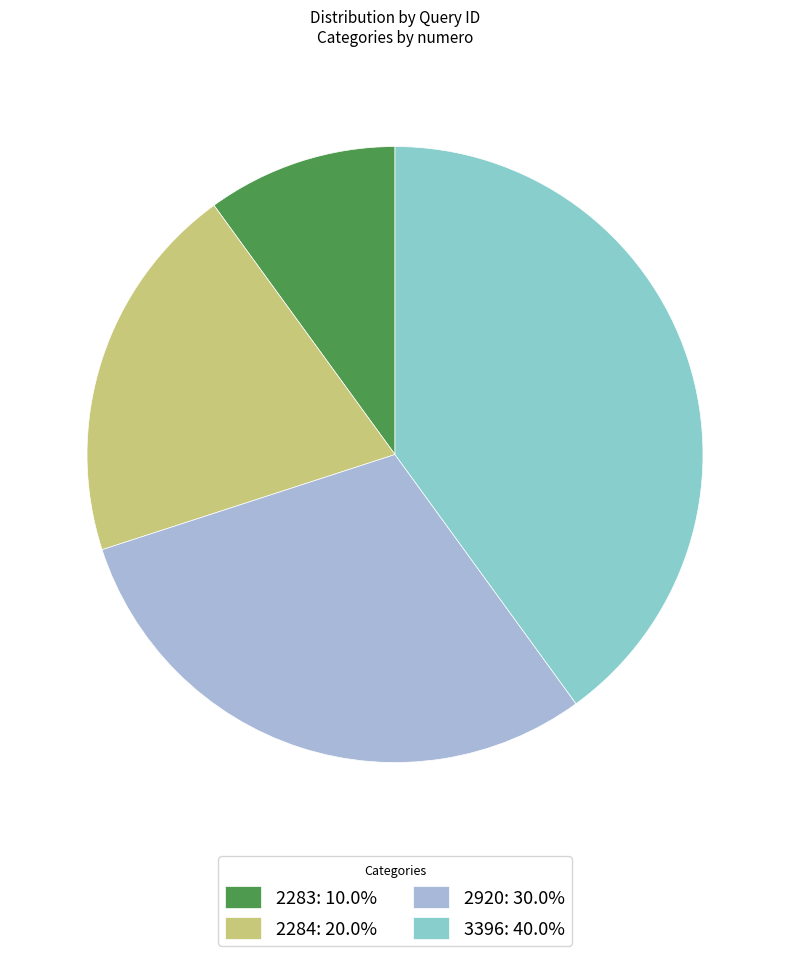

Do 2284: 20.0% and 2283: 10.0% together represent more than half of the pie?

No